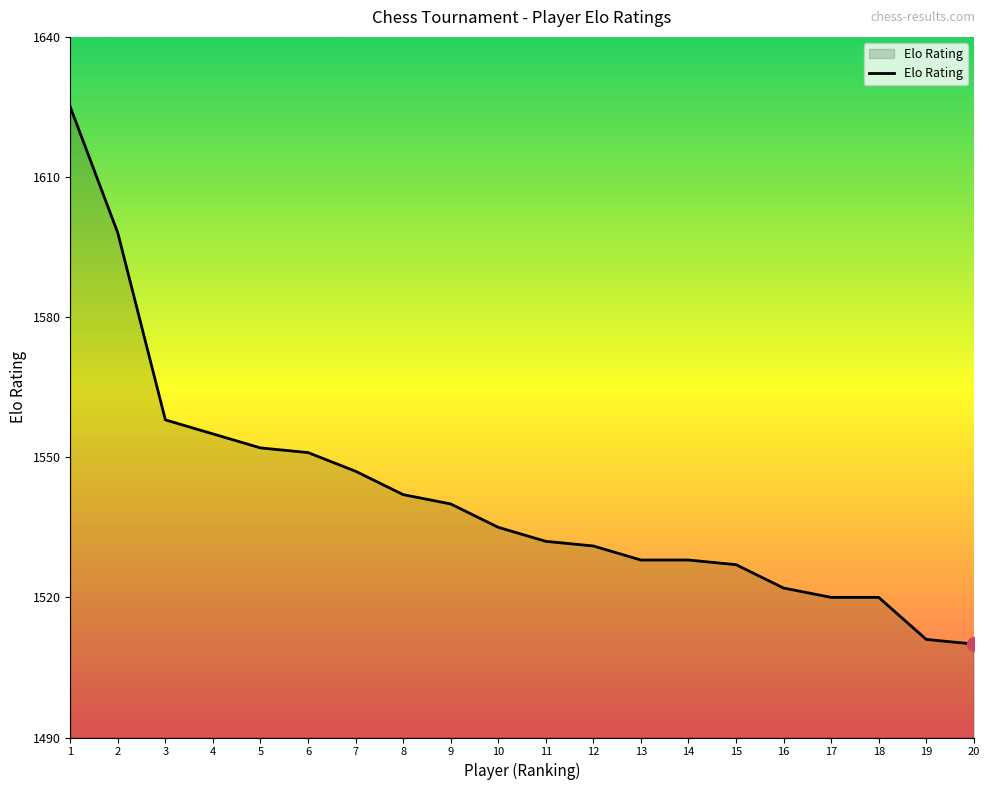

Approximately how many times larger is the value at 12 compared to 5?

1.0